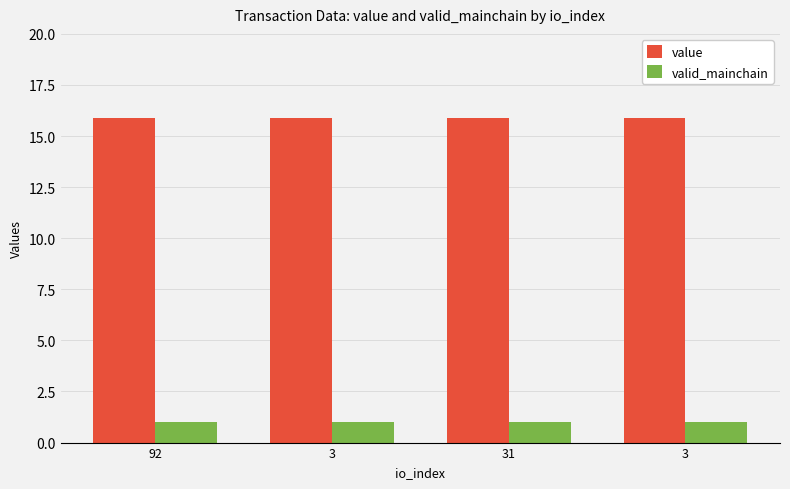

Reading left to right, list all the values displayed in this chart.

value: 15.9	15.9	15.9	15.9
valid_mainchain: 1.0	1.0	1.0	1.0